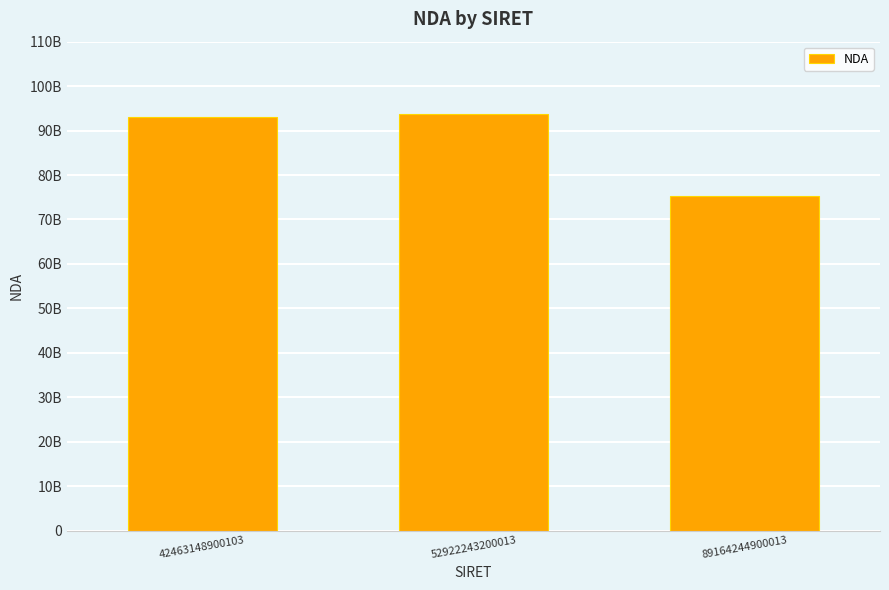

The chart shows a value of 93830463383 at 52922243200013. True or false?

True